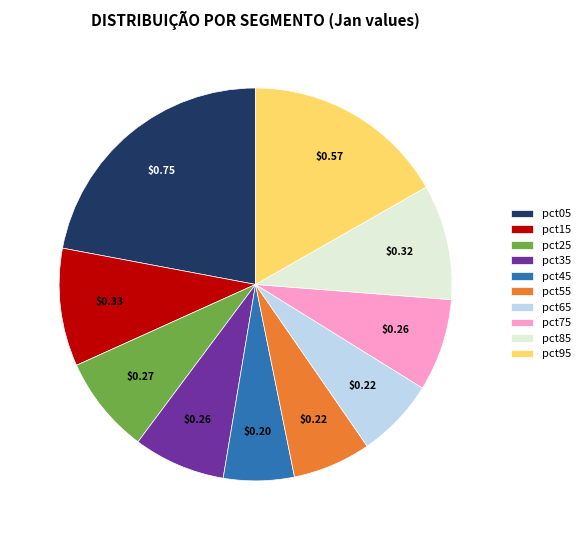

Is the sum of pct95 and pct55 greater than half?

No